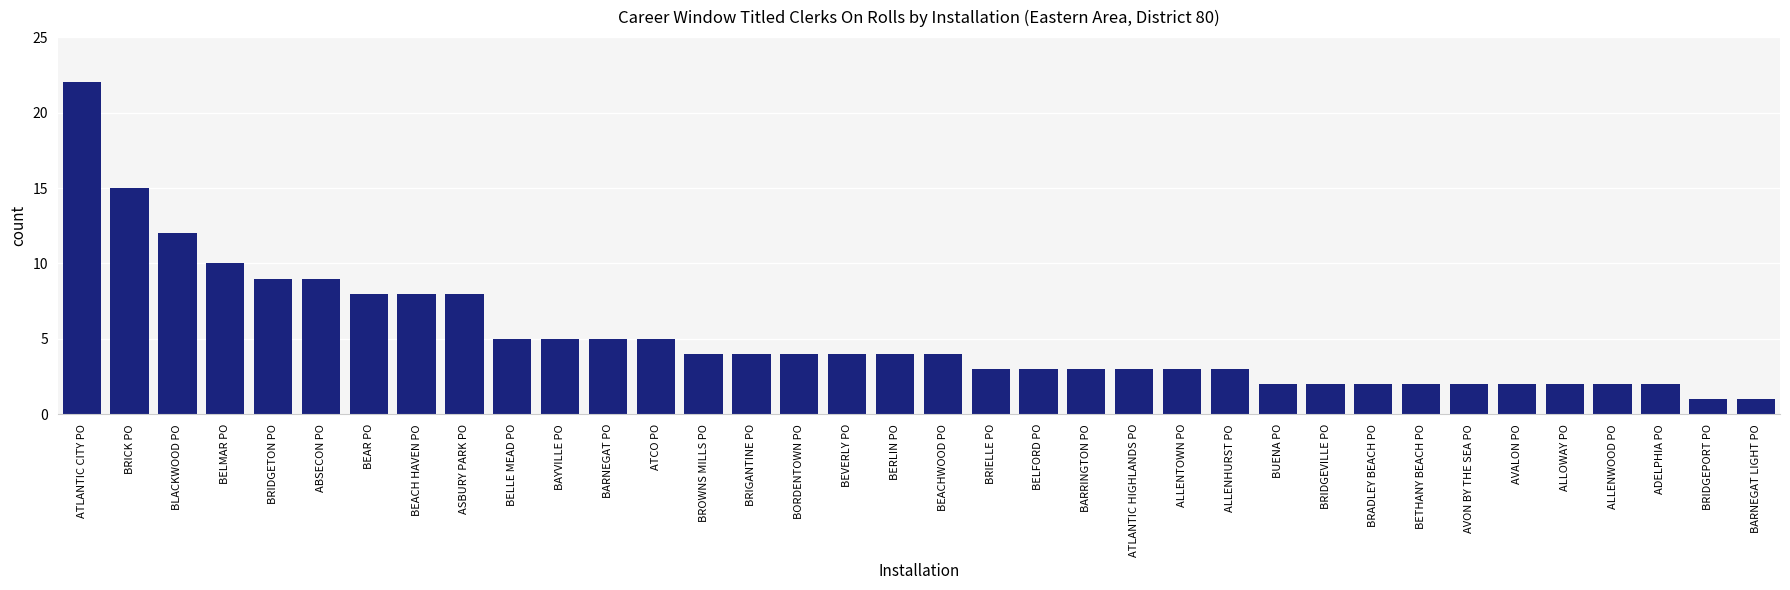

What is the value of the 24th bar from the left?

3